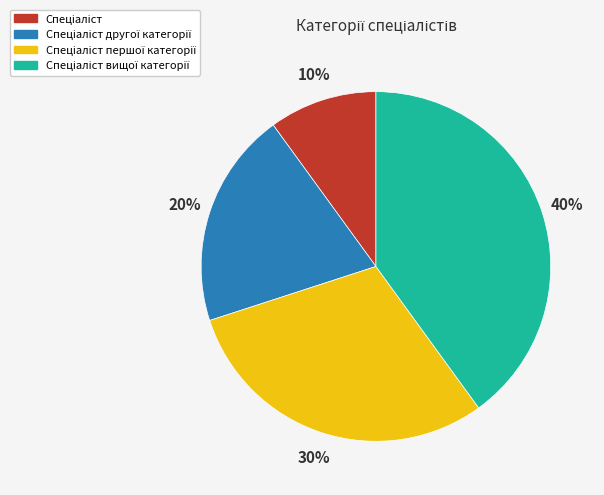

Is there any slice that represents more than half of the pie?

No